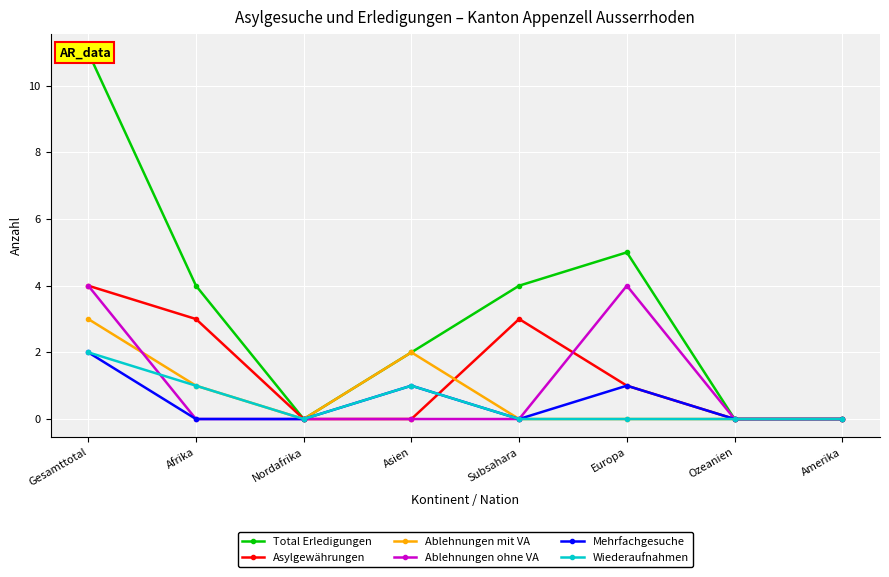

Between Nordafrika and Amerika, which series saw the biggest shift?

Total Erledigungen